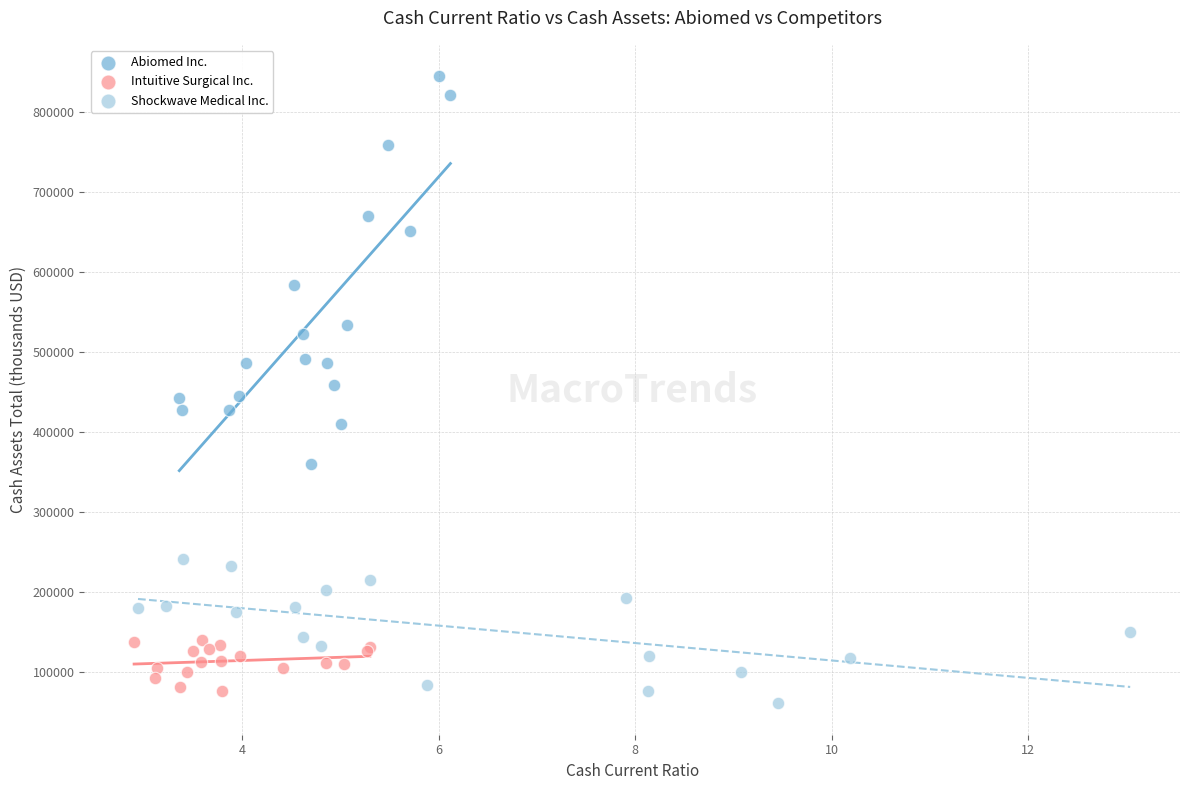

Which series has the widest spread of Y values?

Abiomed Inc.